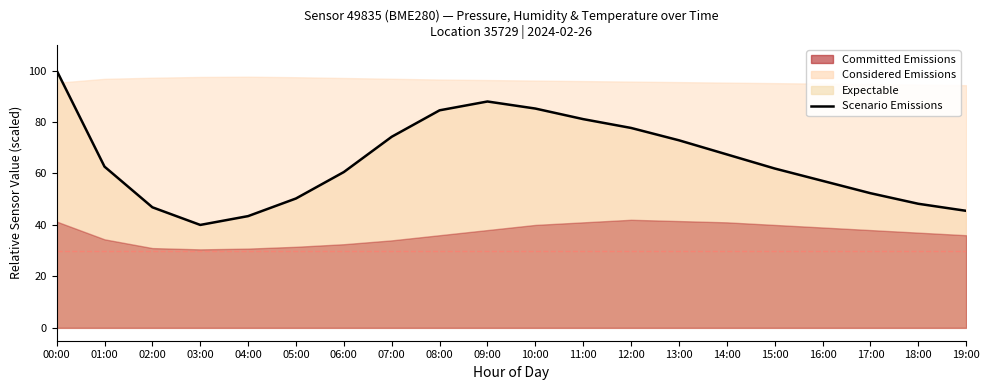

What is the difference between the second highest and minimum values?

48.0